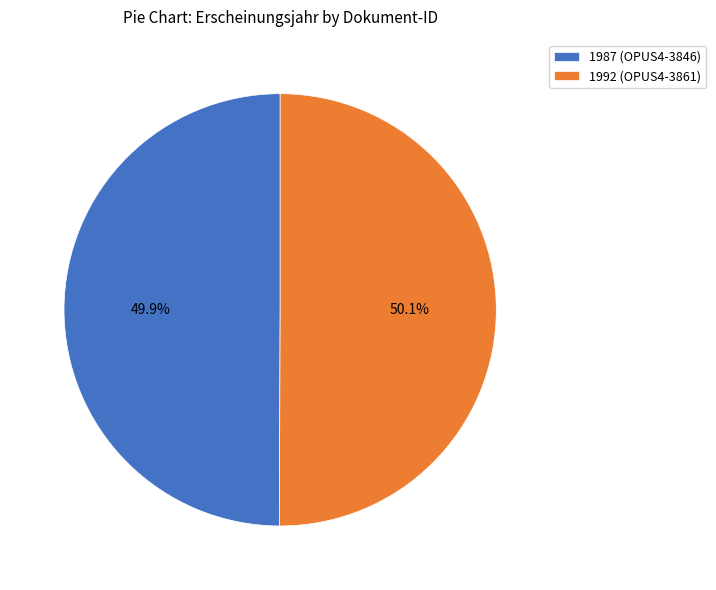

Is there any slice that represents more than half of the pie?

Yes